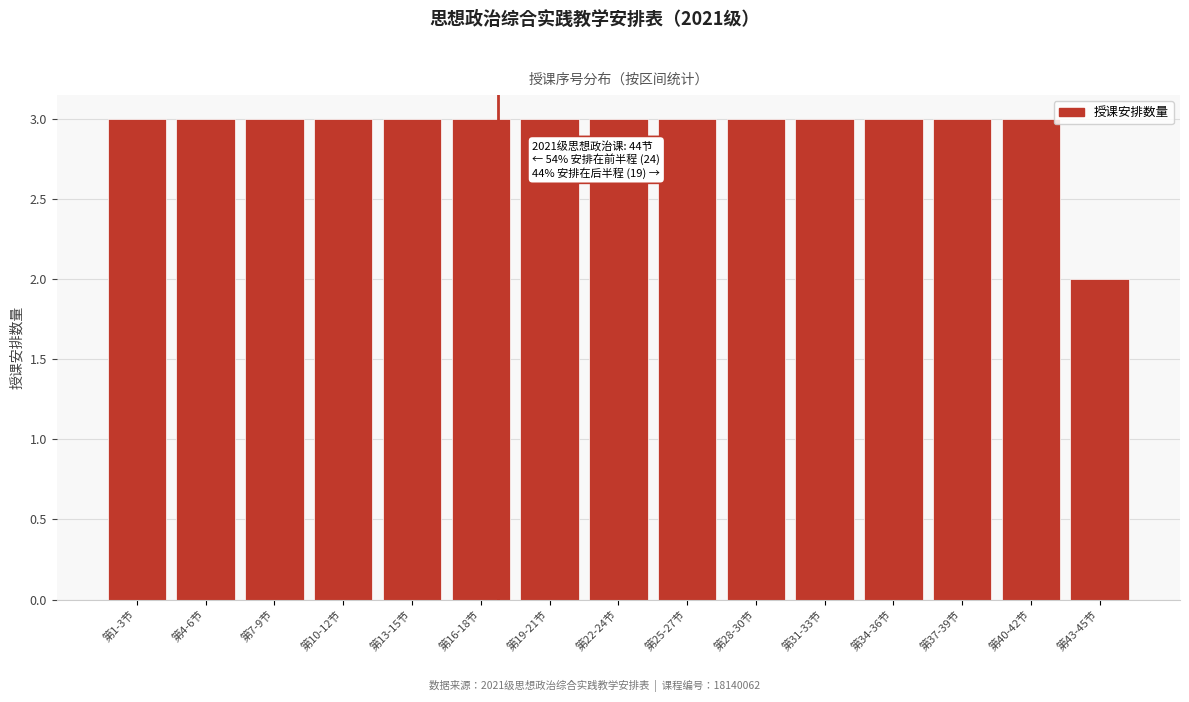

Reading left to right, extract all data points from this chart.

第1-3节=3	第4-6节=3	第7-9节=3	第10-12节=3	第13-15节=3	第16-18节=3	第19-21节=3	第22-24节=3	第25-27节=3	第28-30节=3	第31-33节=3	第34-36节=3	第37-39节=3	第40-42节=3	第43-45节=2